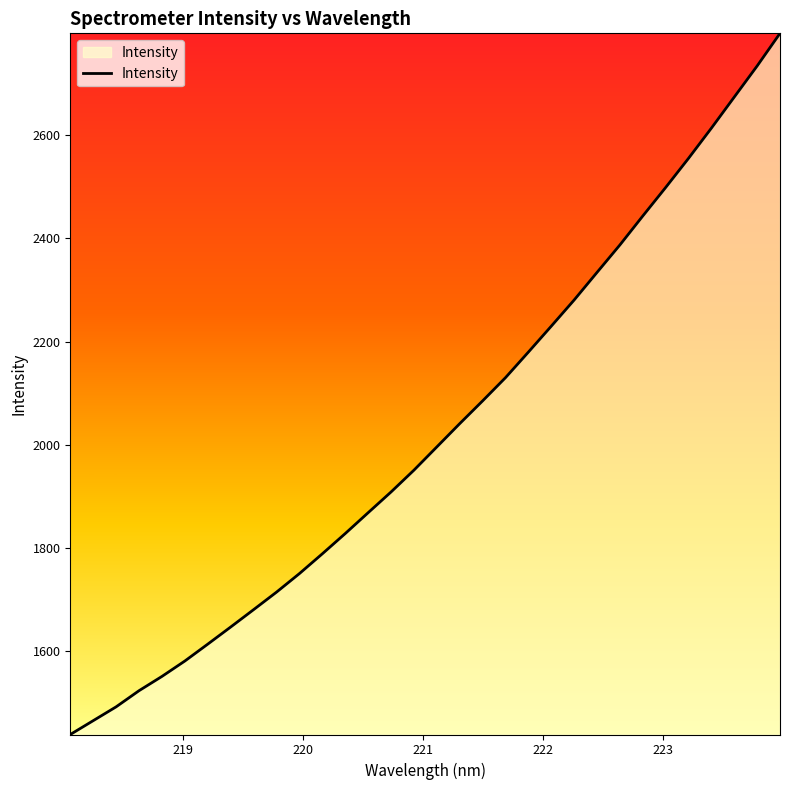

What is the minimum value shown in the chart?

1438.7